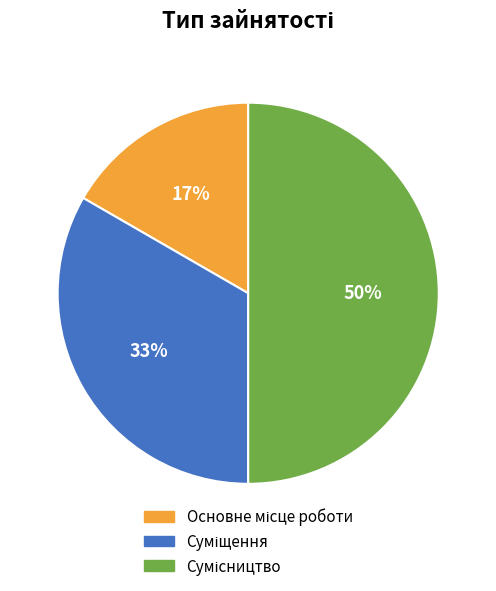

How many slices are in this pie chart?

3